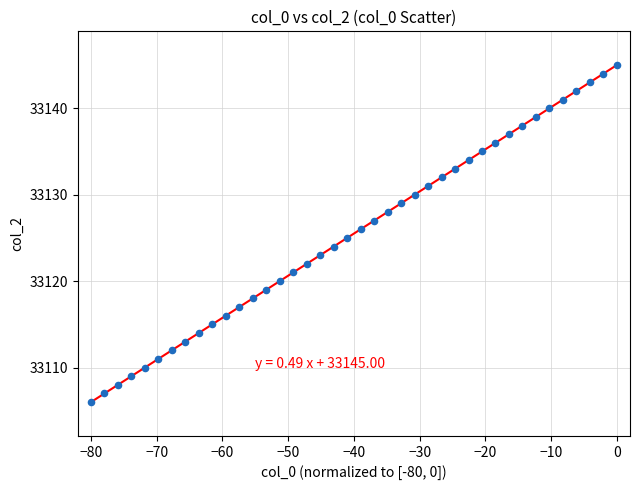

What is the range of Y values (max minus min)?

39